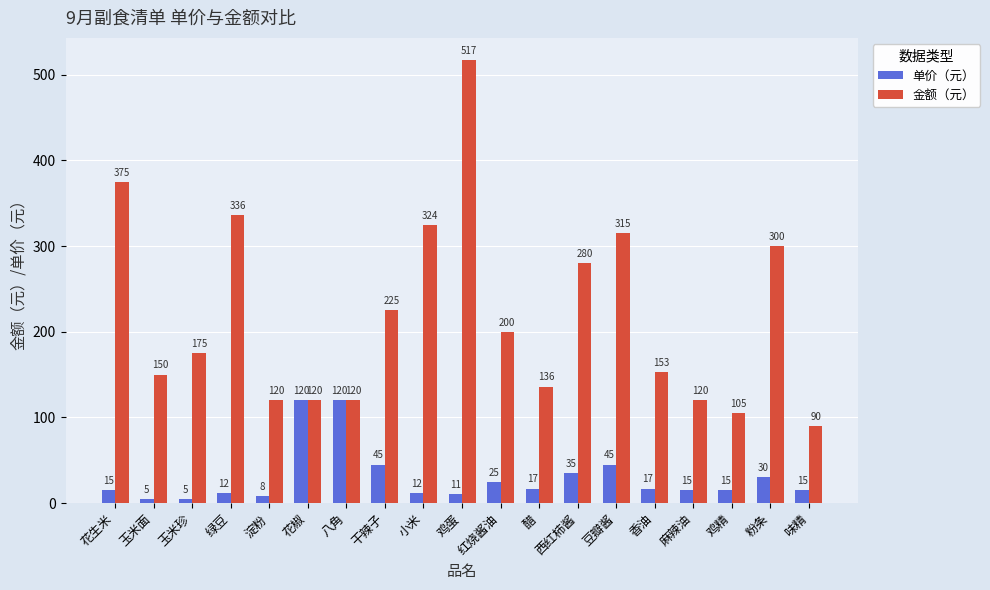

Reading right to left, transcribe all the data shown in this chart.

单价（元）: 15	30	15	15	17	45	35	17	25	11	12	45	120	120	8	12	5	5	15
金额（元）: 90	300	105	120	153	315	280	136	200	517	324	225	120	120	120	336	175	150	375